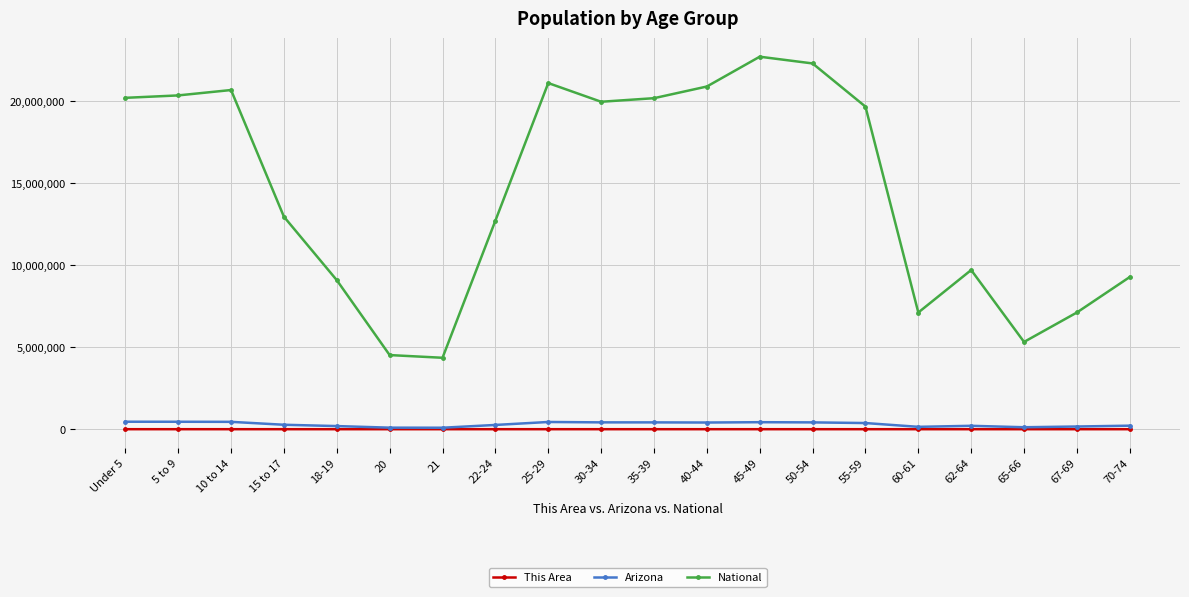

How many data points does each series have?

20